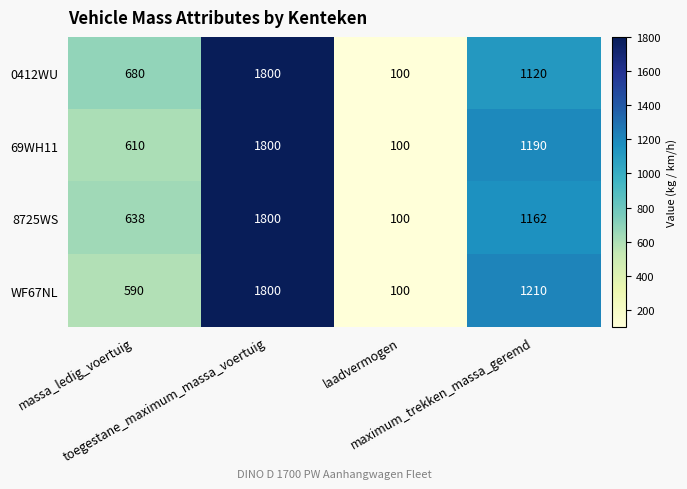

What is the total value across all series at laadvermogen?

400